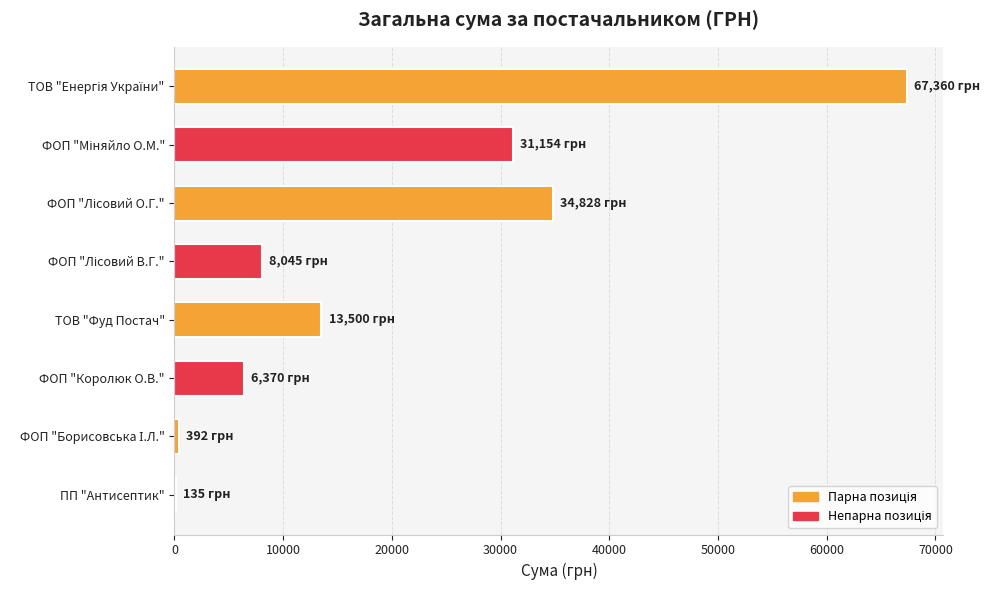

What is the maximum value shown in the chart?

67359.6